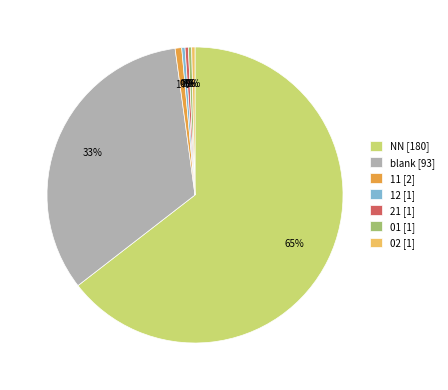

To the nearest percent, what is the average slice percentage?

14%